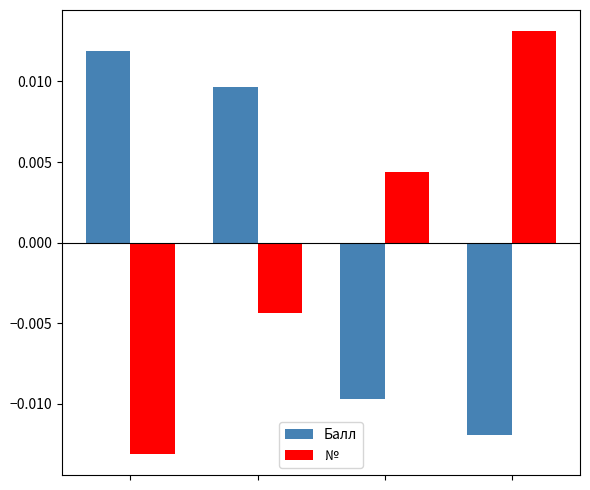

At how many categories does at least one series exceed 0?

4